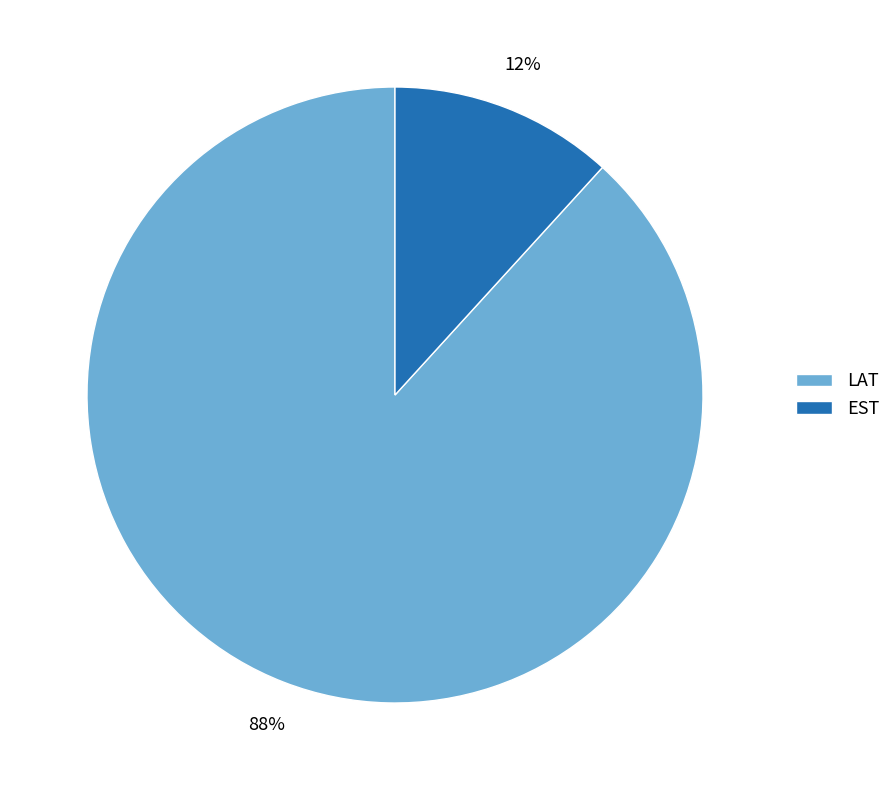

True or false: LAT accounts for 81% of the total.

False